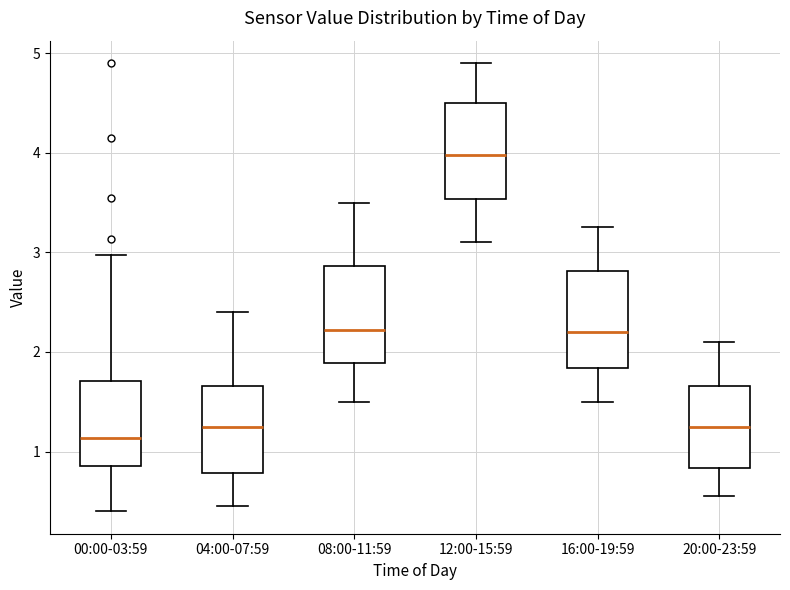

Reading left to right, transcribe this box plot: for each box, give where its median line is, the range the box spans, and where its two whiskers end, as read against the y-axis. The values are not printed on the chart, so give them approximately, as read against the axis.

00:00-03:59: median 1.1, box 0.9 to 1.7, whiskers 0.4 to 3.0
04:00-07:59: median 1.3, box 0.8 to 1.7, whiskers 0.5 to 2.4
08:00-11:59: median 2.2, box 1.9 to 2.9, whiskers 1.5 to 3.5
12:00-15:59: median 4.0, box 3.5 to 4.5, whiskers 3.1 to 4.9
16:00-19:59: median 2.2, box 1.8 to 2.8, whiskers 1.5 to 3.3
20:00-23:59: median 1.3, box 0.8 to 1.7, whiskers 0.6 to 2.1